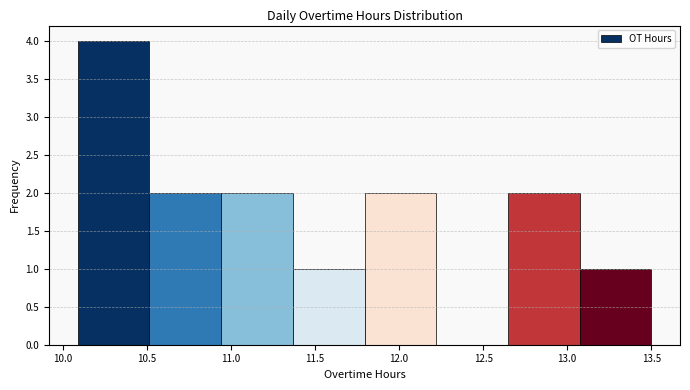

How tall is the bar that spans 11.35 to 11.80 on the x-axis? Neither the bar edges nor the heights are printed on the chart, so give them approximately, as read against the axes.

1